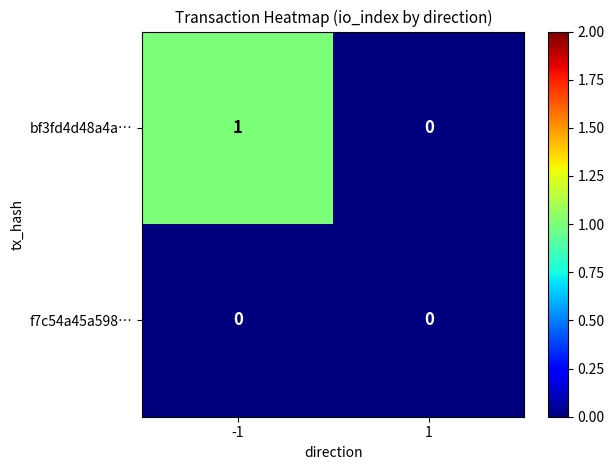

The value of bf3fd4d48a4a… at -1 is 2. True or false?

False